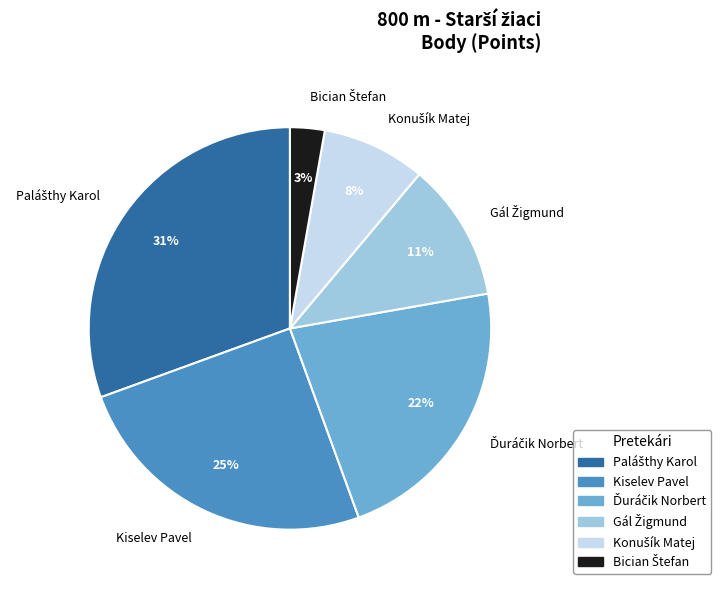

Is there any slice that represents more than half of the pie?

No